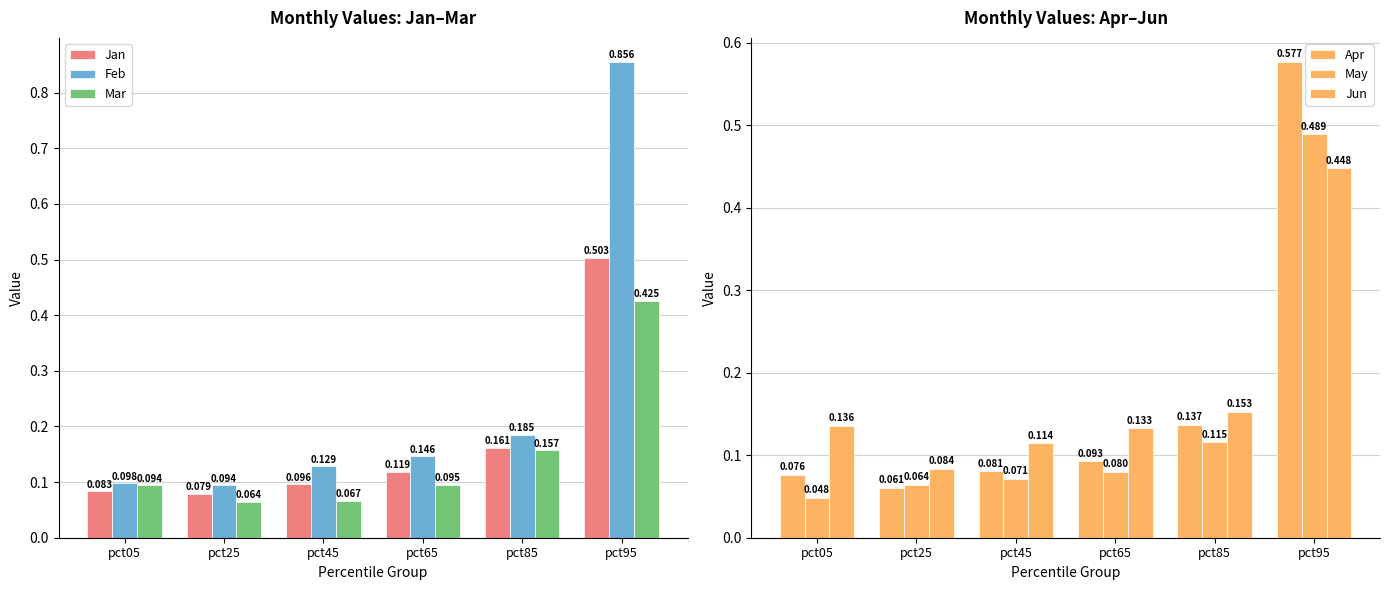

At how many categories does at least one series exceed 0?

6